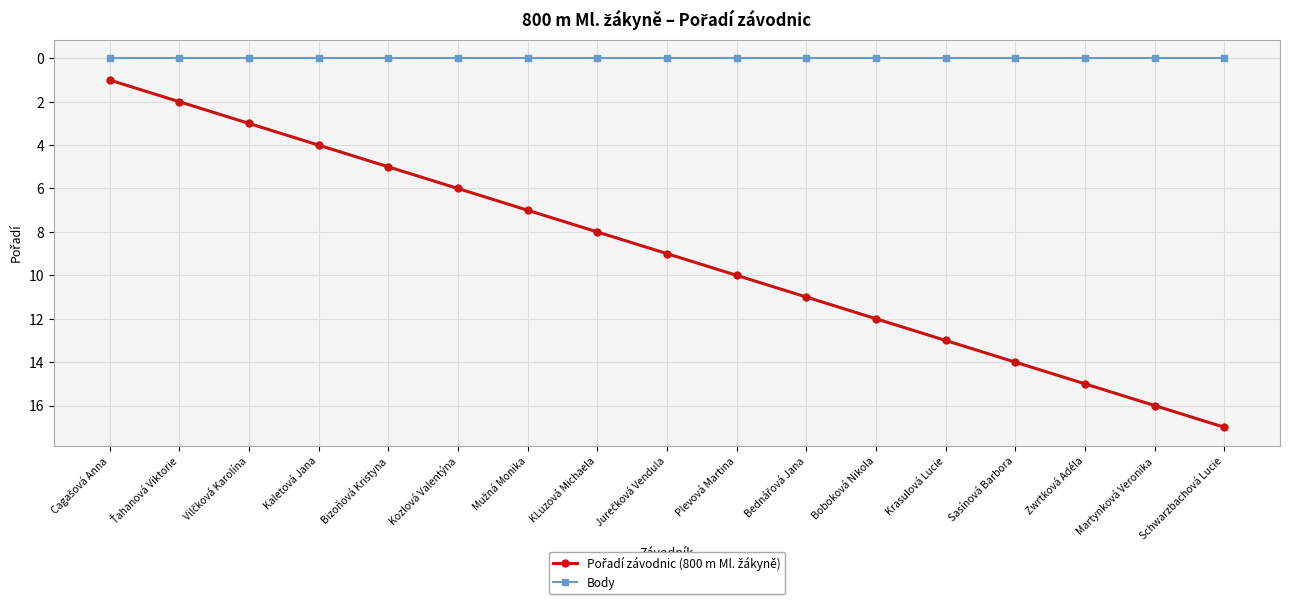

What is the total value across all series at Martynková Veronika?

16